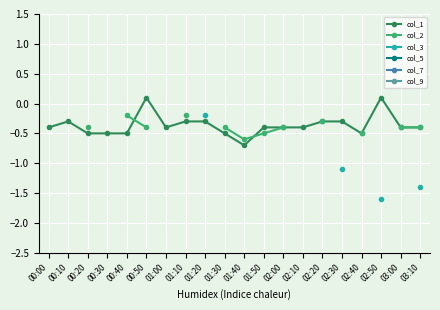

How many lines are shown in the chart?

6